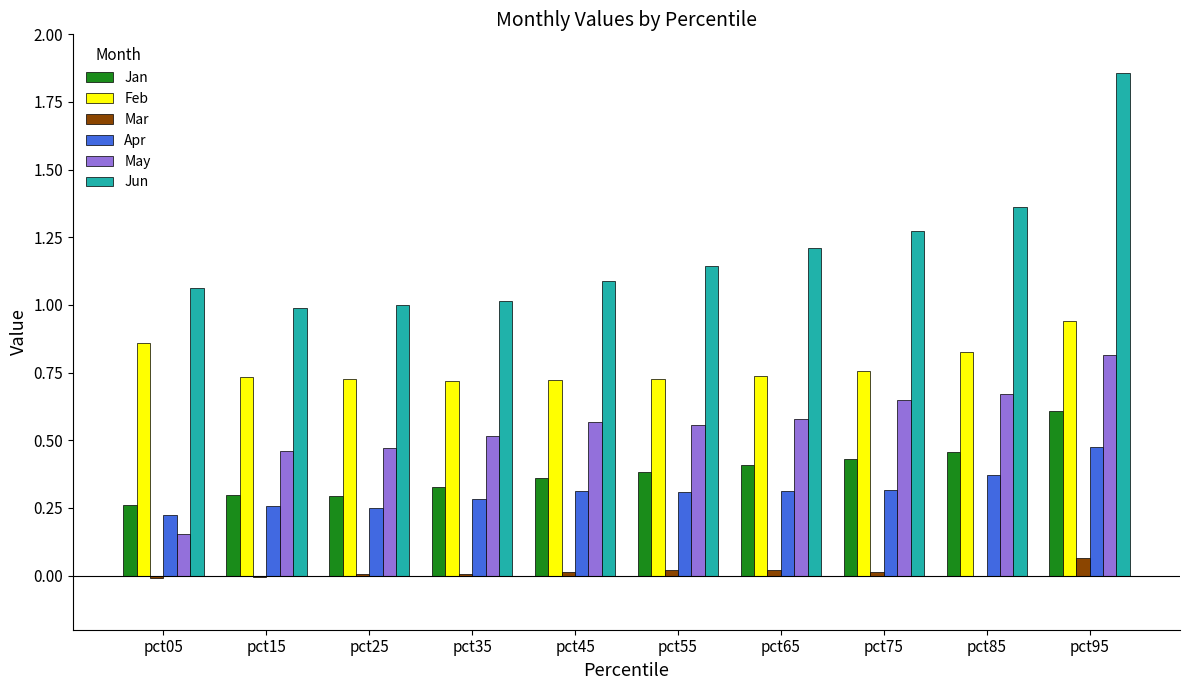

What is the sum of all May values?

5.4